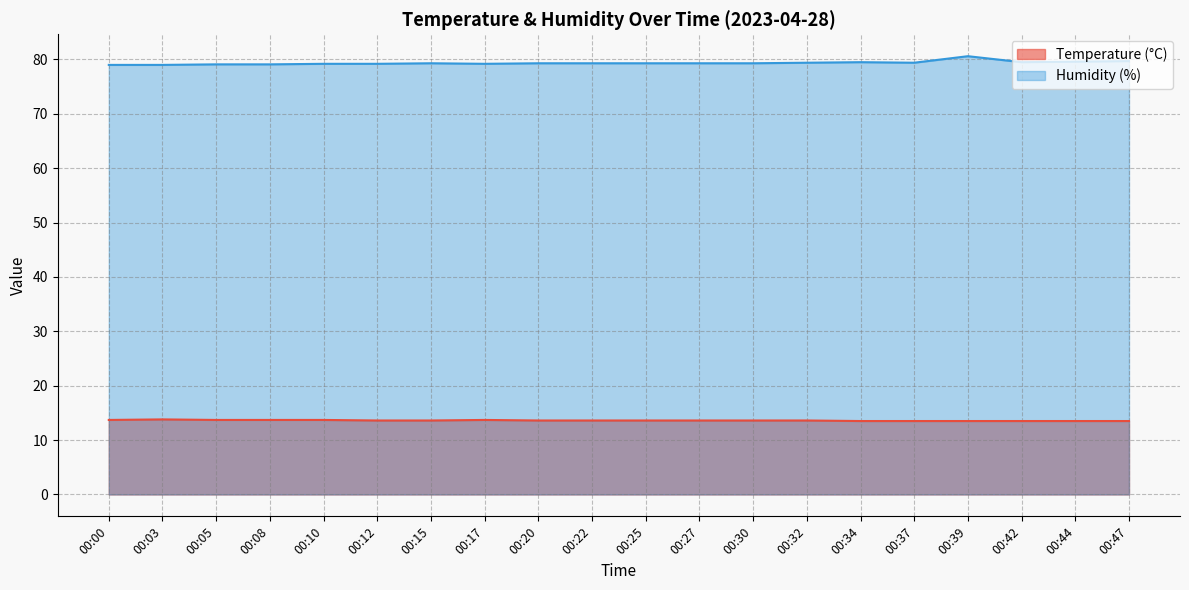

Which series changed the most between 00:10 and 00:39?

Humidity (%)